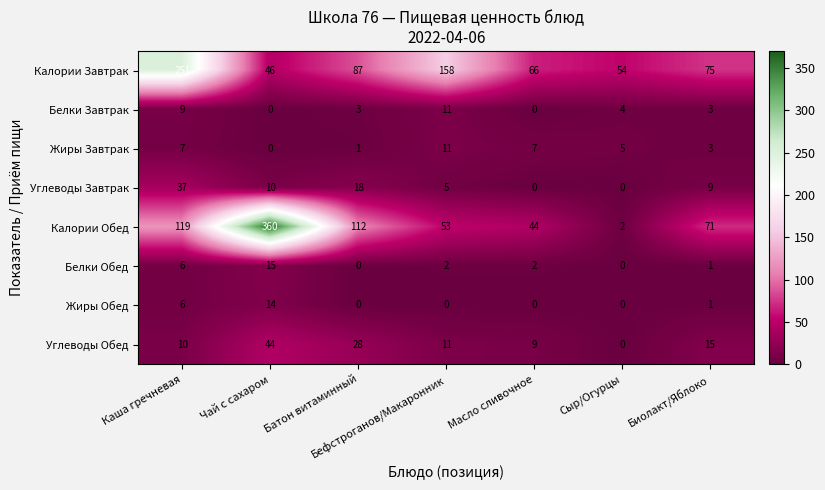

At which label is Белки Завтрак closest to 5?

Сыр/Огурцы